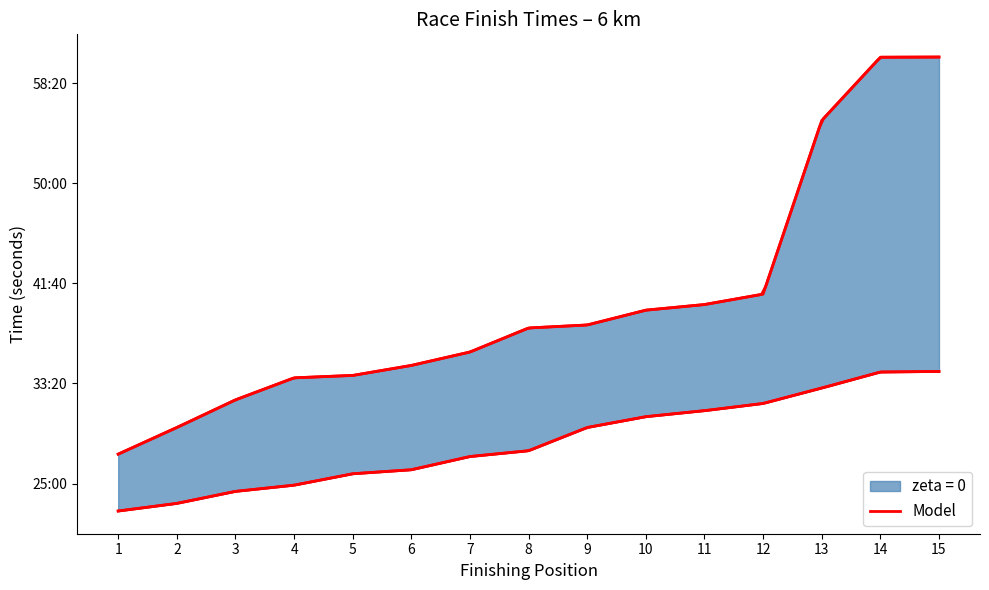

What is the value of the 1st point from the left?

1363